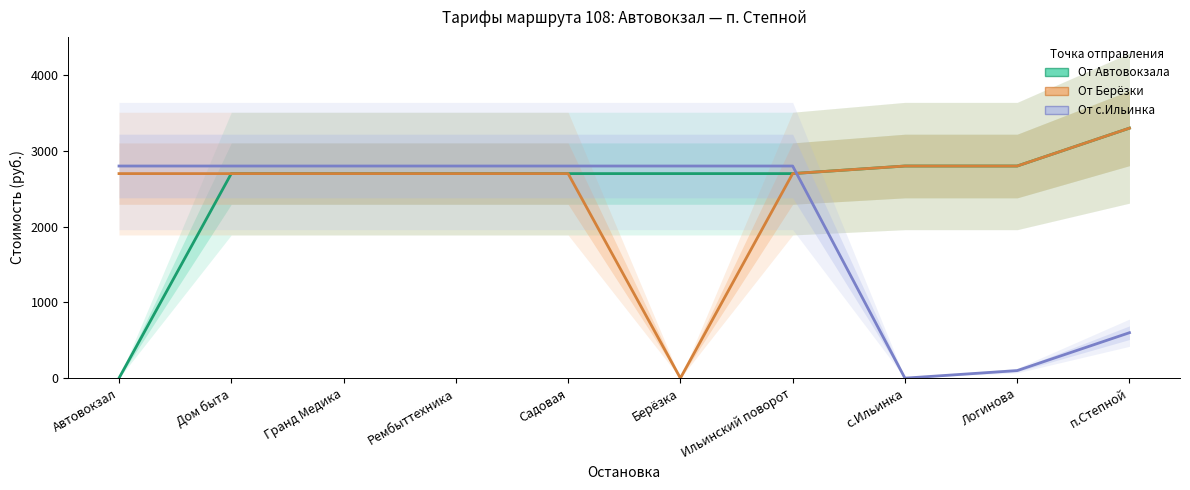

Which category has the highest value in the От с.Ильинка series?

Автовокзал